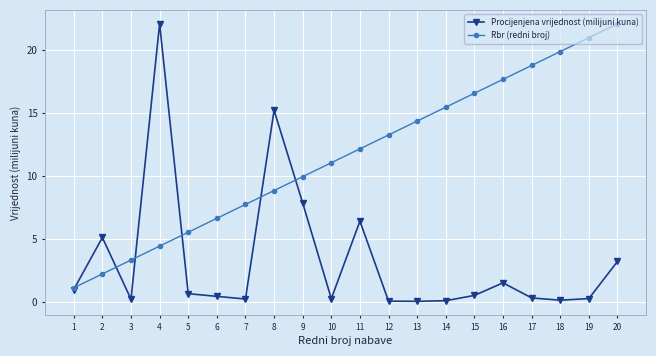

Is it true that Rbr (redni broj) equals 14.3 at 13?

True